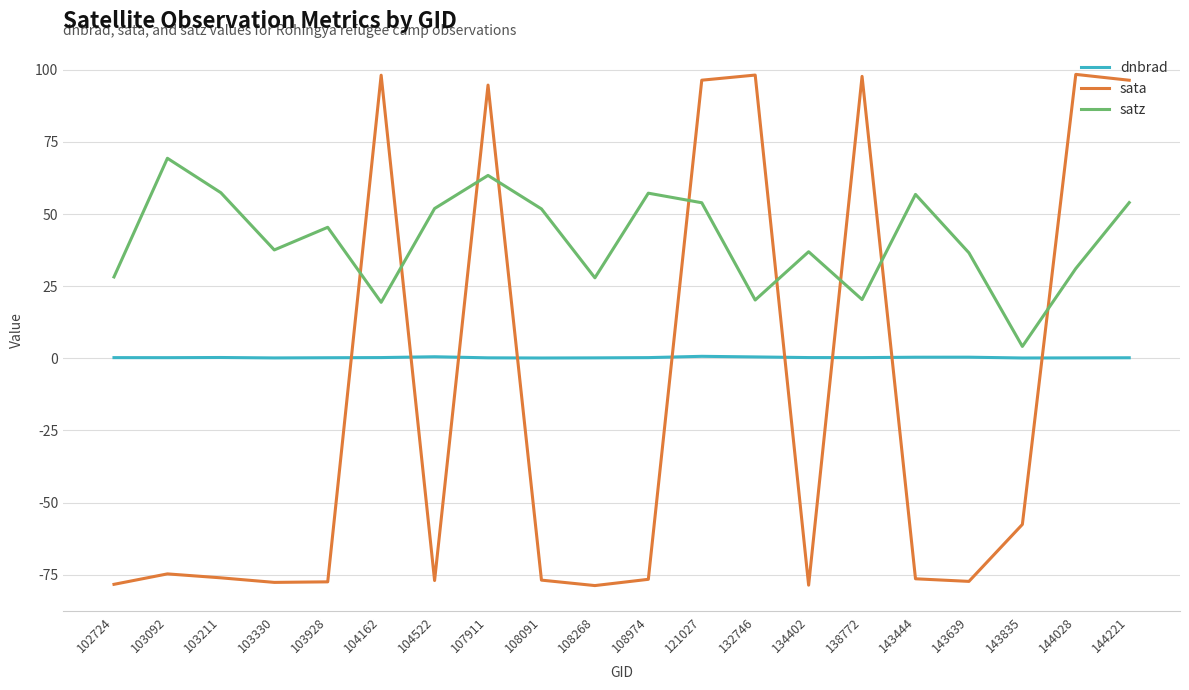

Read the sata value at 107911.

94.7